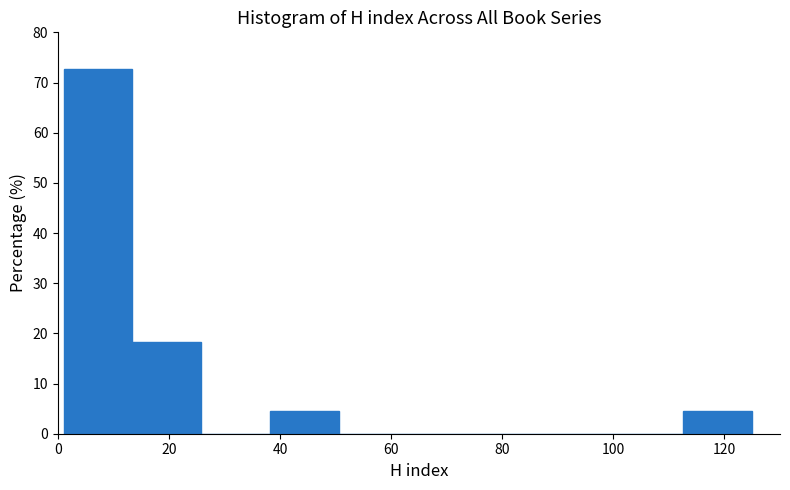

Which range on the x-axis has the tallest bar?

1.0 to 13.4